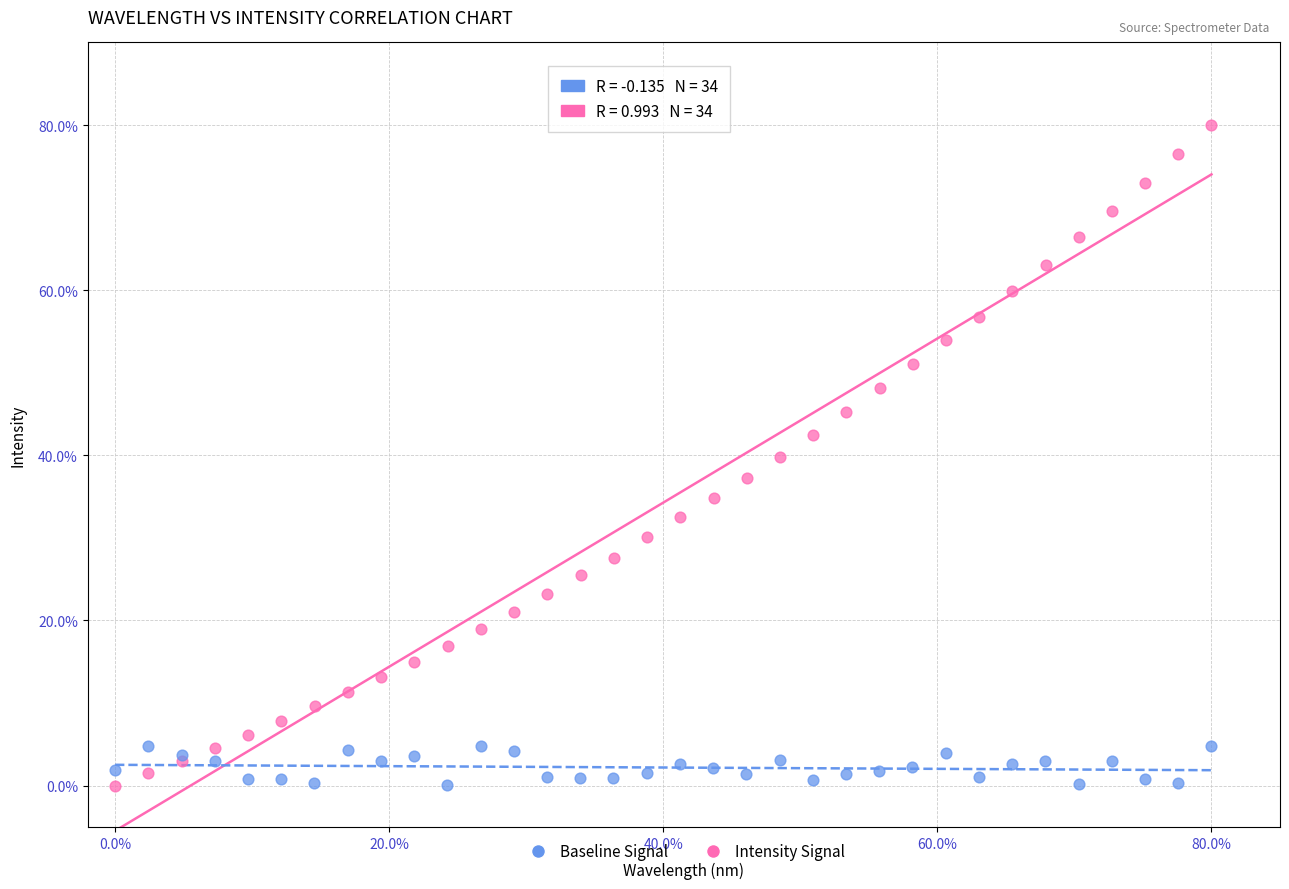

Which series has the largest Y range (max minus min)?

Intensity Signal